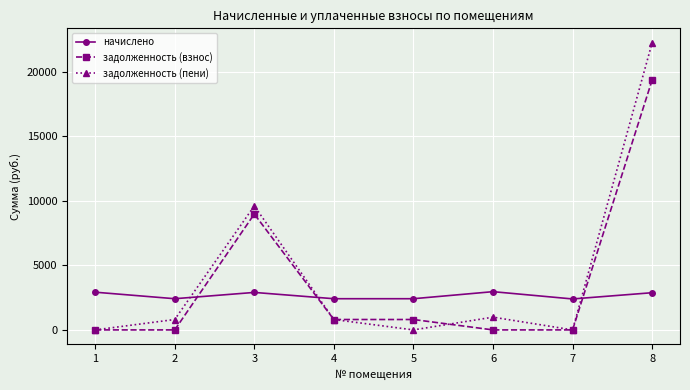

Is this an area chart (filled region under the line)?

No